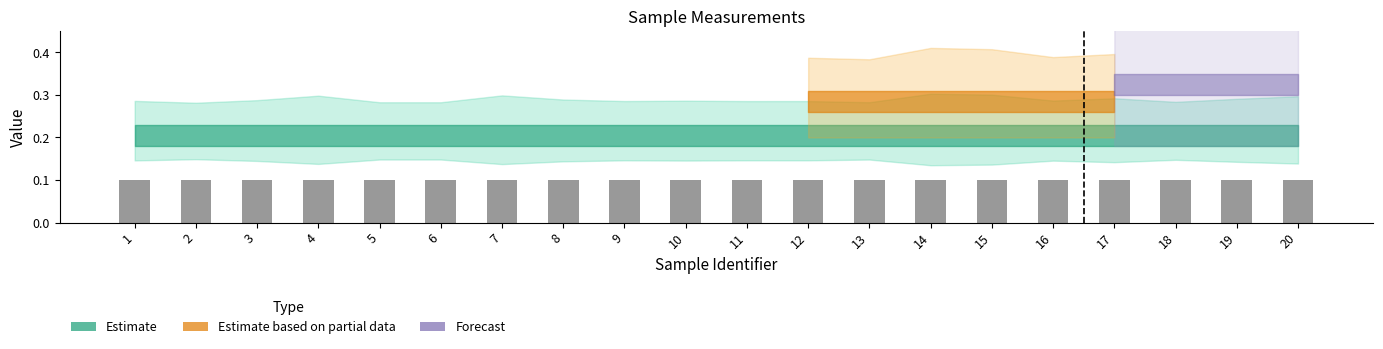

List the labels in order of Sample Volume (mL) value, largest first.

1, 2, 3, 4, 5, 6, 7, 8, 9, 10, 11, 12, 13, 14, 15, 16, 17, 18, 19, 20